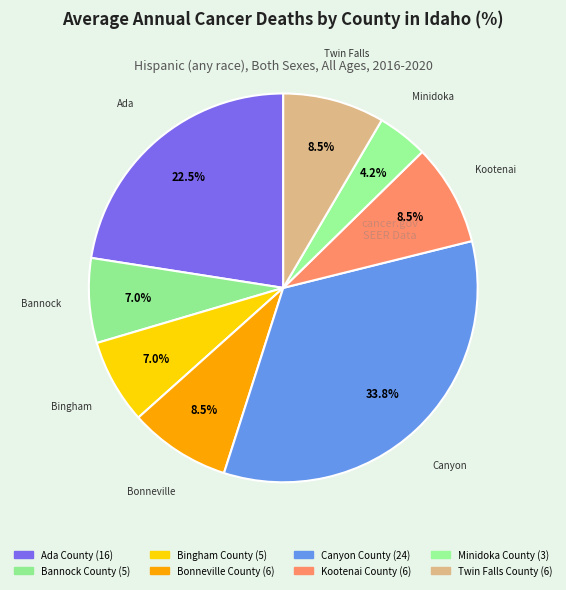

Combined, what portion of the pie is Twin Falls County and Ada County?

31.0%